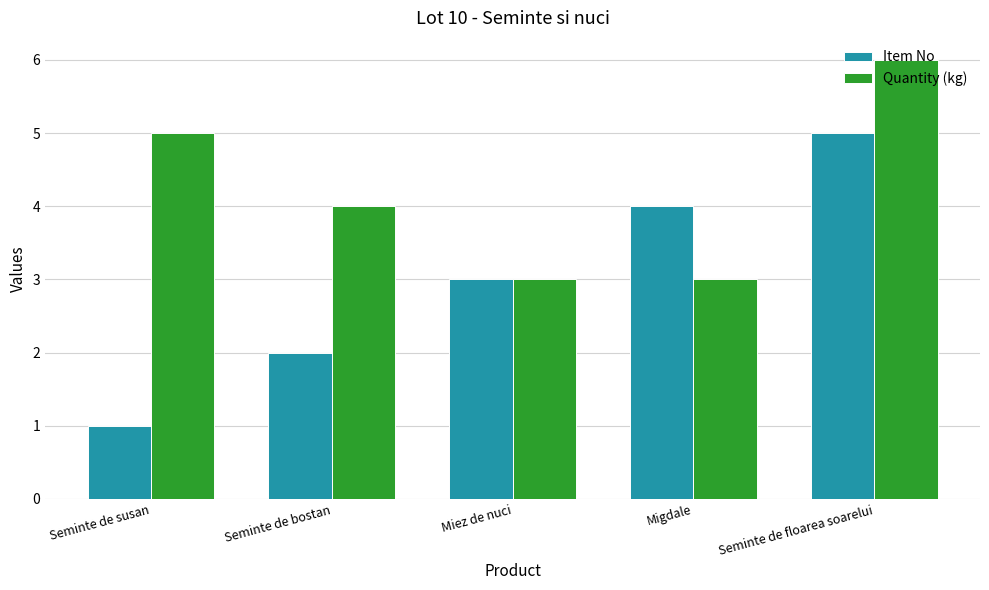

What is the label of the 5th bar from the right?

Seminte de susan